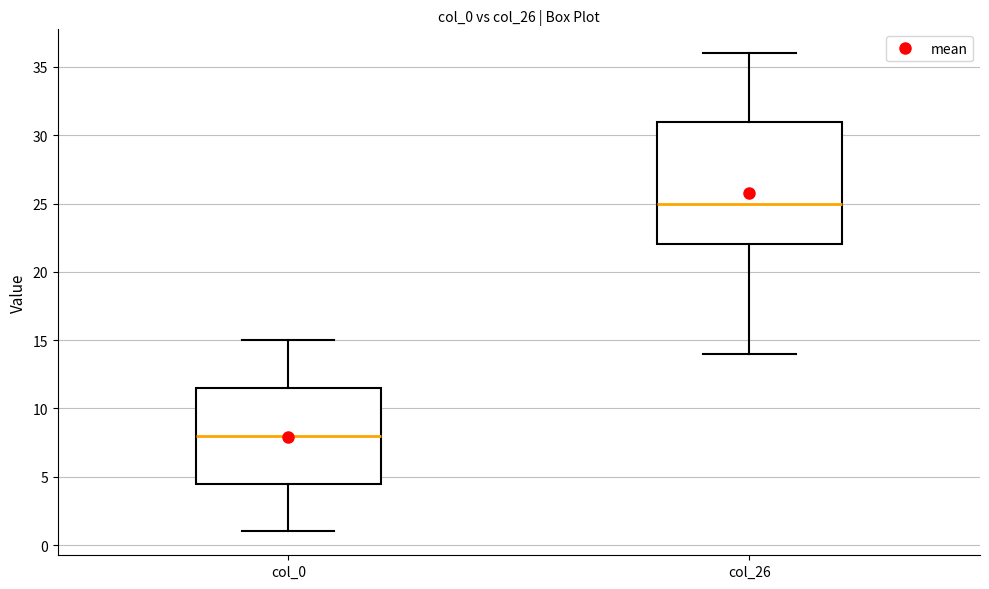

Where is the upper edge of the box for col_0 on the y-axis? The values are not printed on the chart, so give them approximately, as read against the axis.

11.5